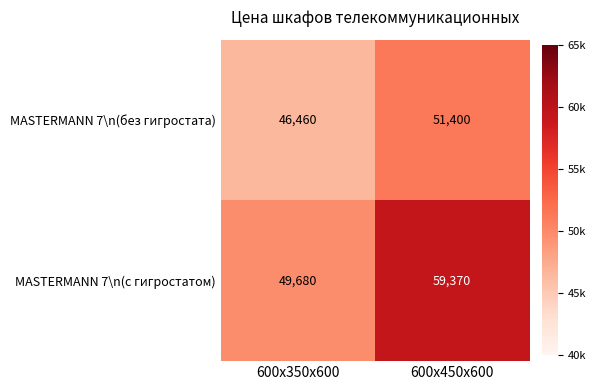

True or false: MASTERMANN 7\n(без гигростата) has a value of 46460 at 600х350х600.

True